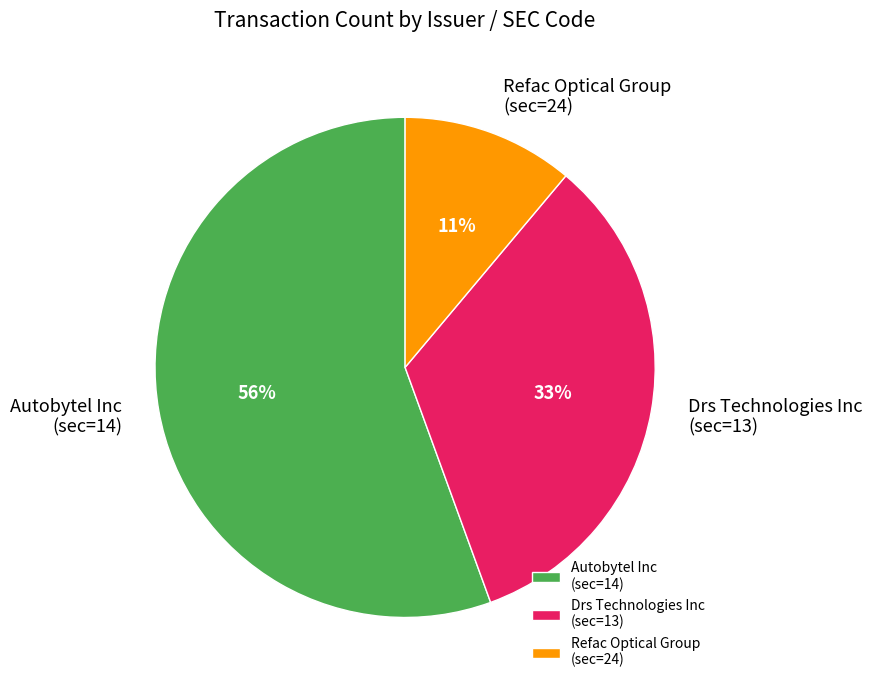

How many segments does this pie chart have?

3